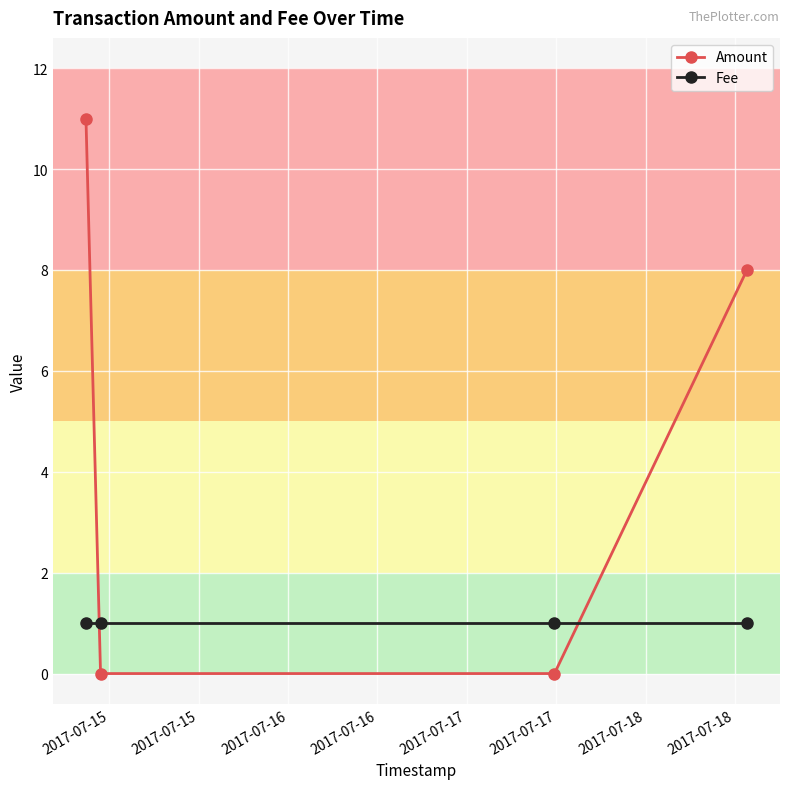

True or false: Amount has more than 0 interior local peaks.

False